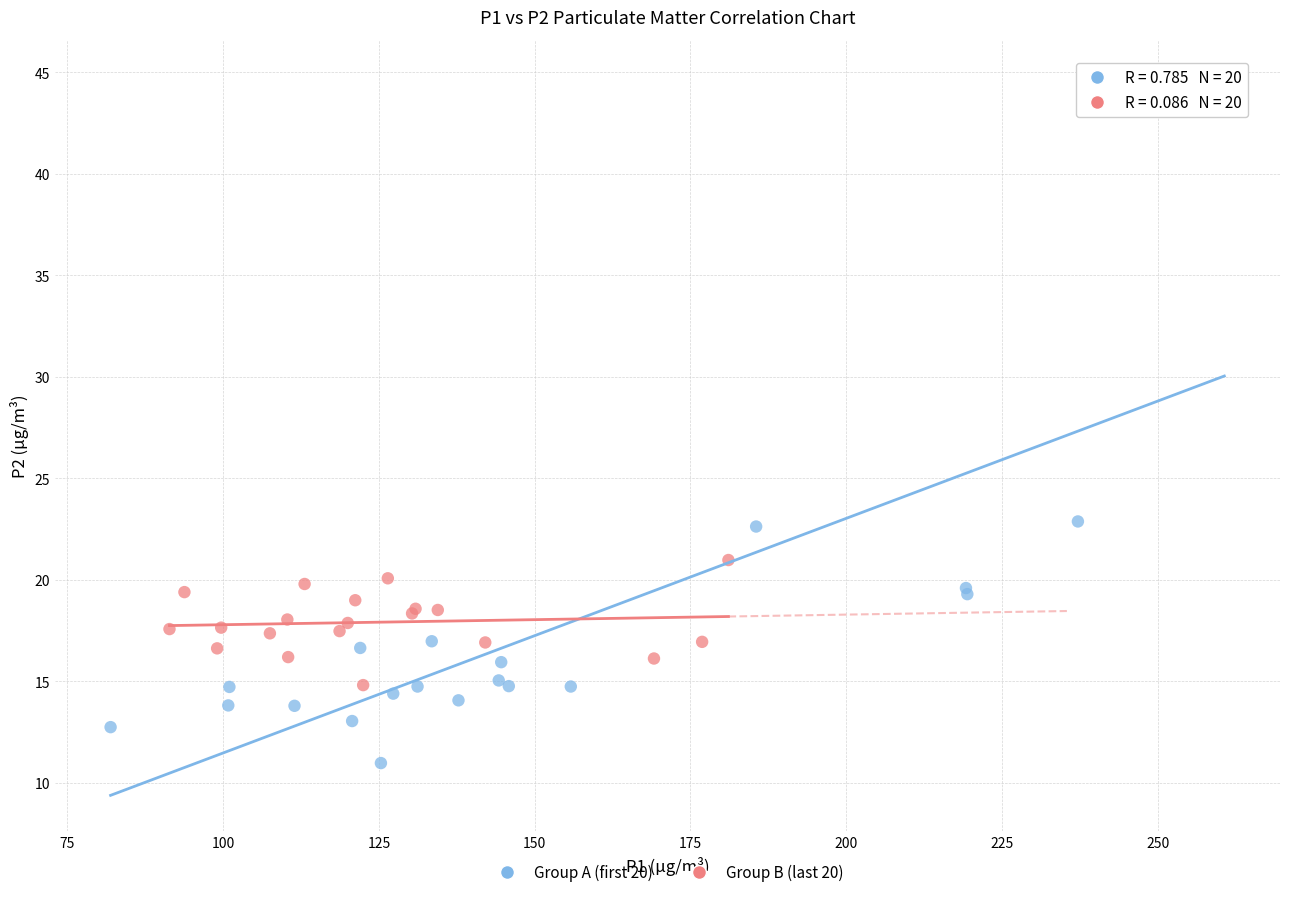

Which series reaches the maximum Y coordinate?

Group A (first 20)